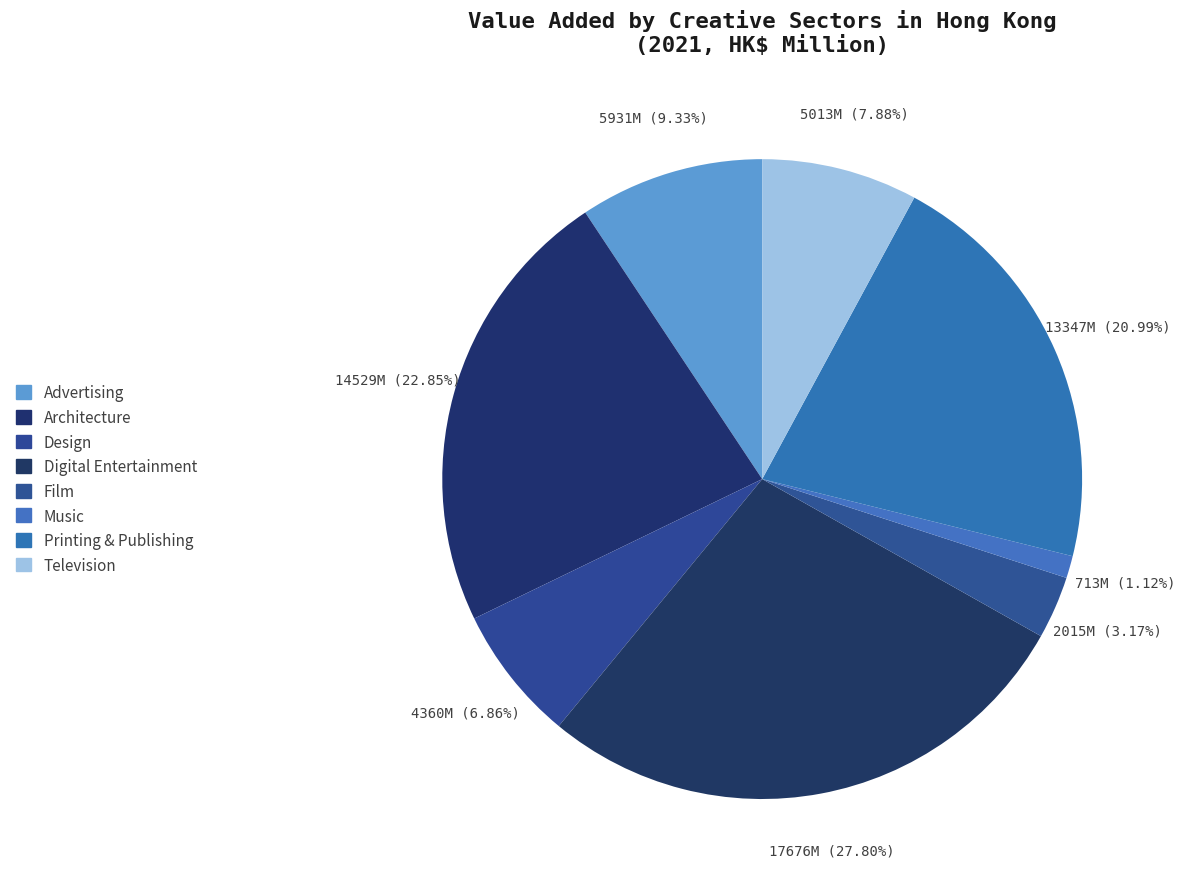

How much of the chart is everything except Printing & Publishing?

79.0%